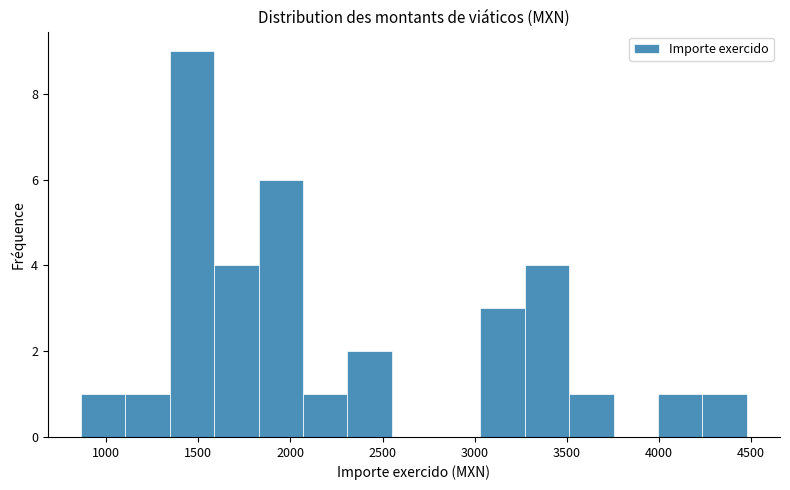

Which range on the x-axis has the tallest bar?

1350 to 1600